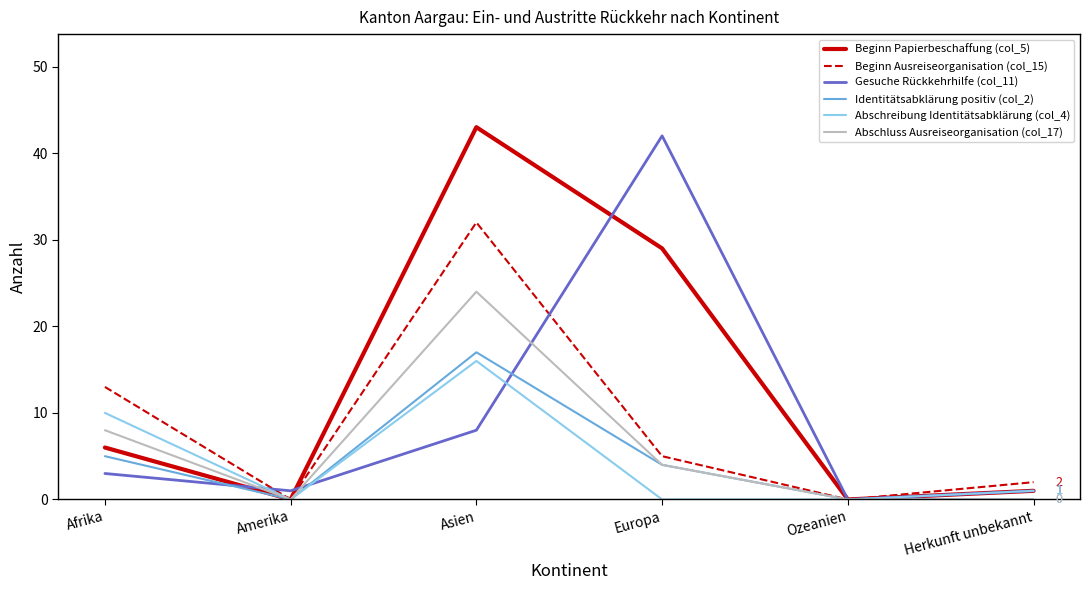

What position from the right is Amerika?

5